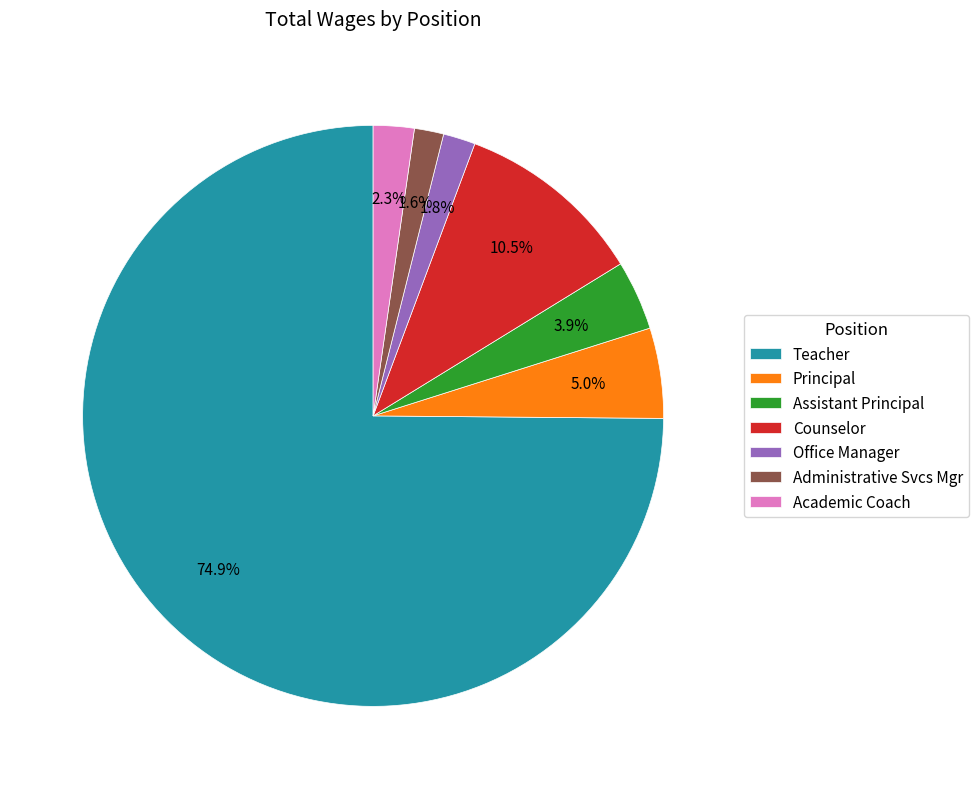

Count the number of slices in the pie.

7